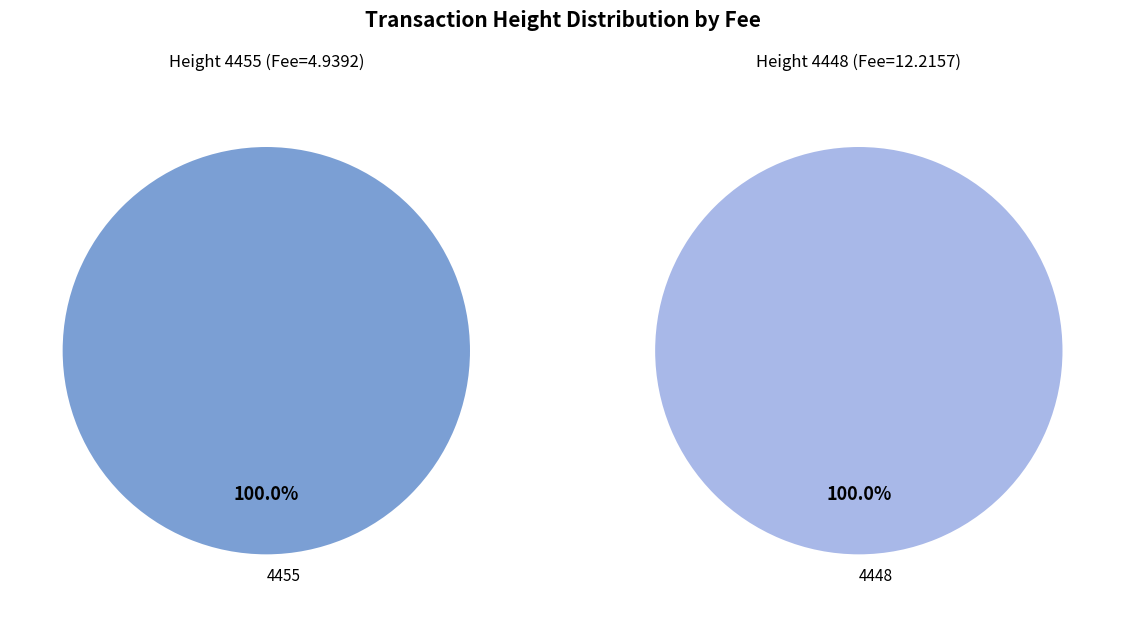

What is the smallest slice in the pie chart?

4448